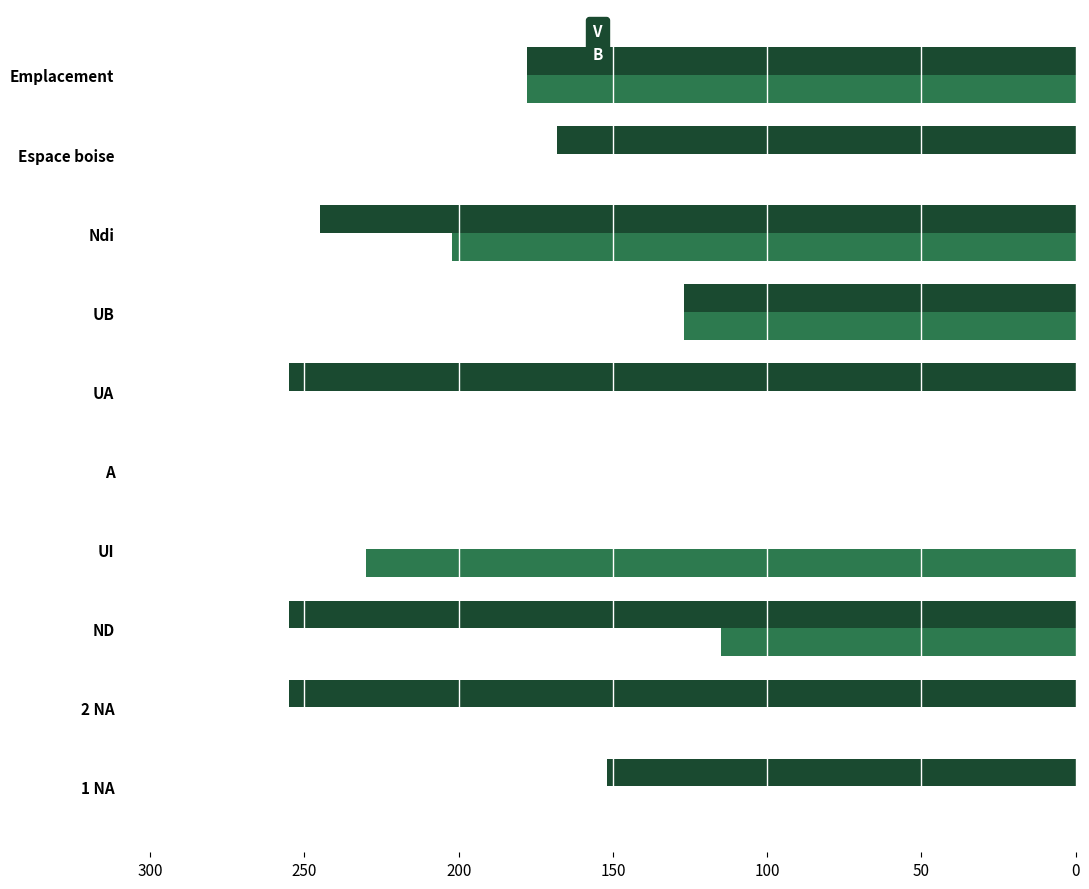

What is the sum of all B values?

852